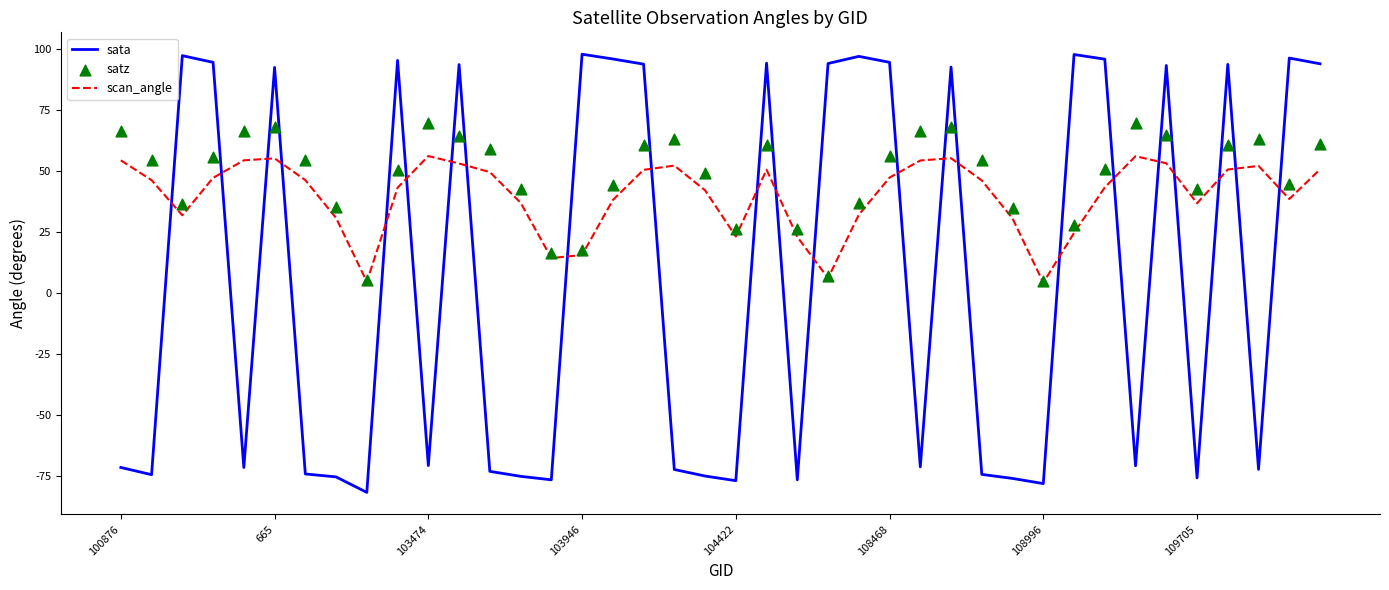

Which series reaches the minimum Y coordinate?

sata